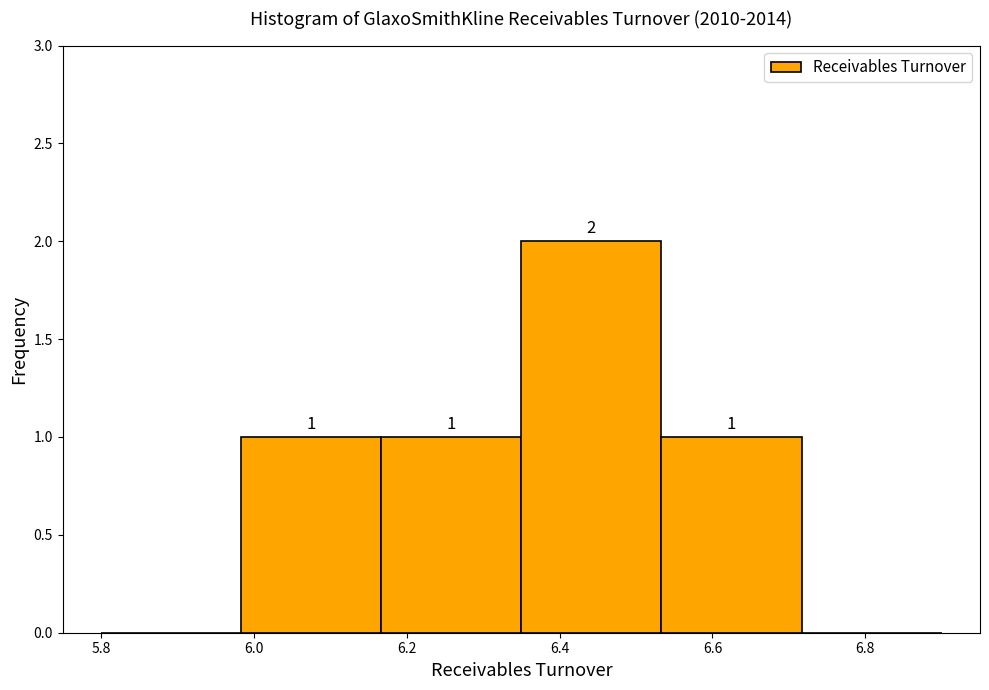

Over which range of the x-axis is the bar tallest?

6.36 to 6.54